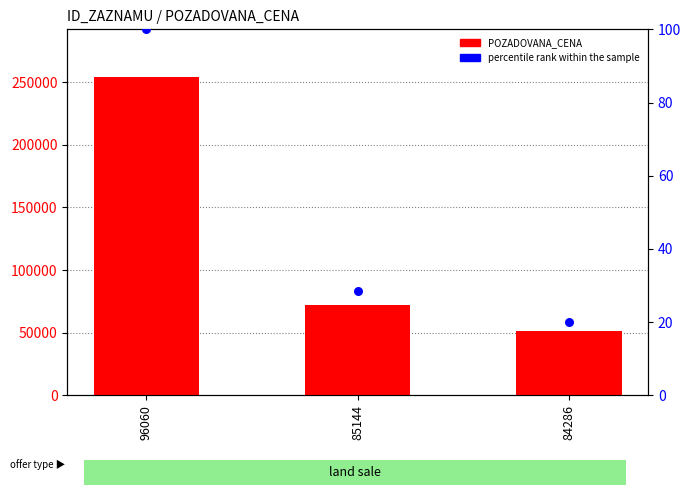

Which series reaches the minimum Y coordinate?

percentile rank within the sample